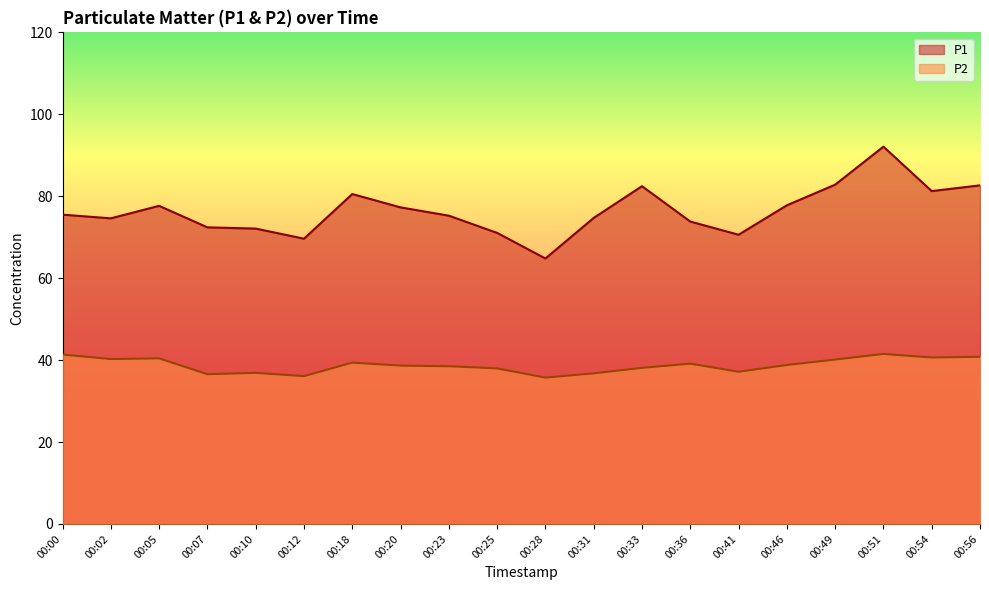

True or false: P1 and P2 intersect in this chart.

False